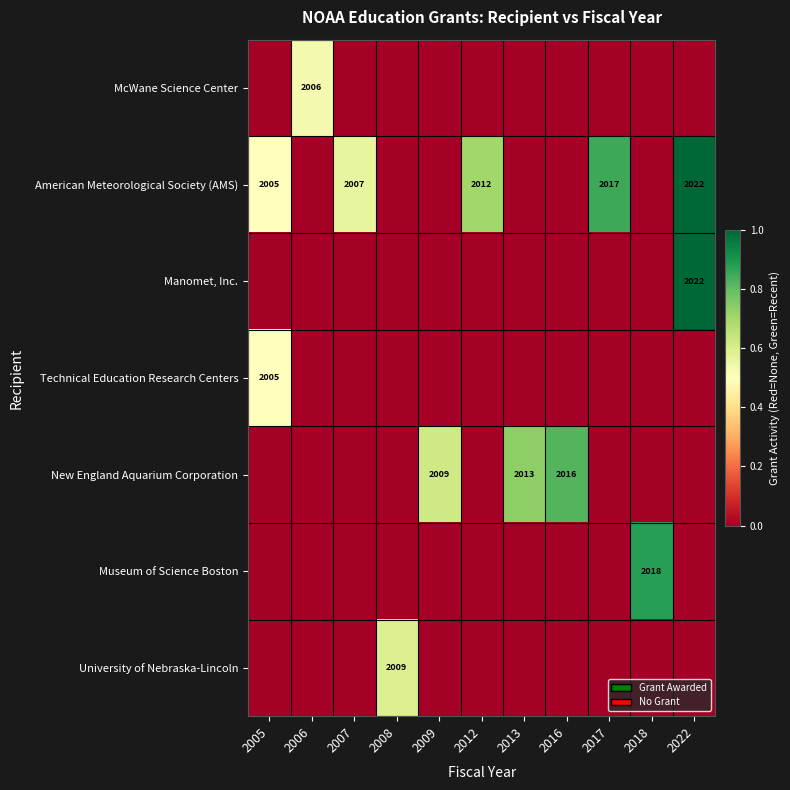

At 2009, list the series in order from largest to smallest.

New England Aquarium Corporation, McWane Science Center, American Meteorological Society (AMS), Manomet, Inc., Technical Education Research Centers, Museum of Science Boston, University of Nebraska-Lincoln